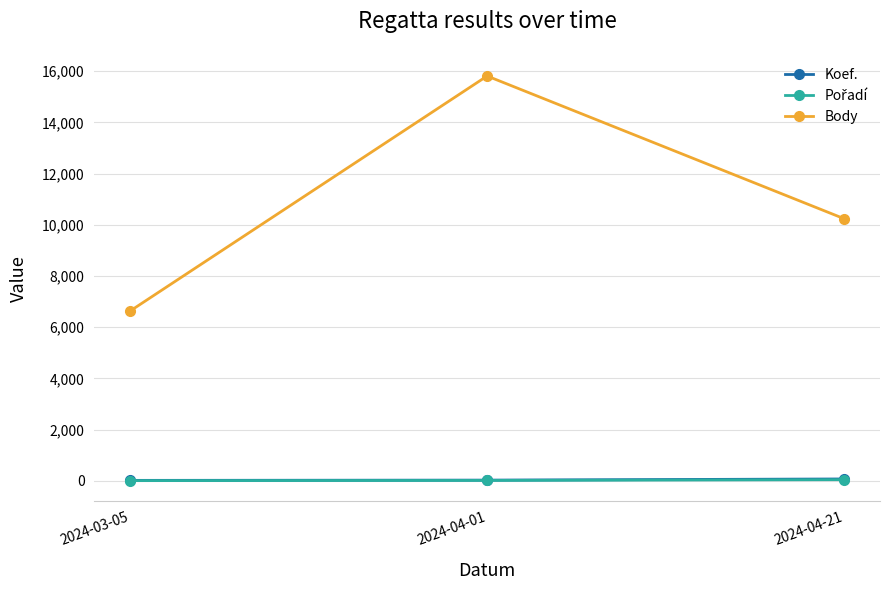

Which series changed the most between 2024-03-05 and 2024-04-21?

Body